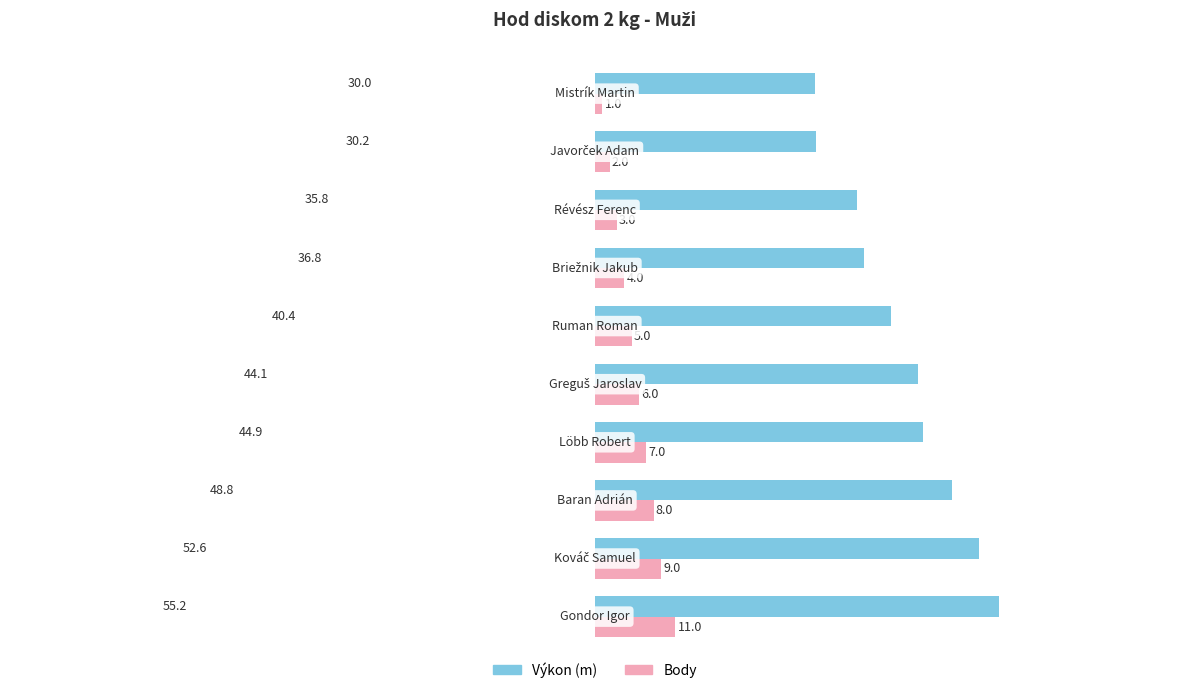

Which series has the widest spread of values?

Výkon (m)